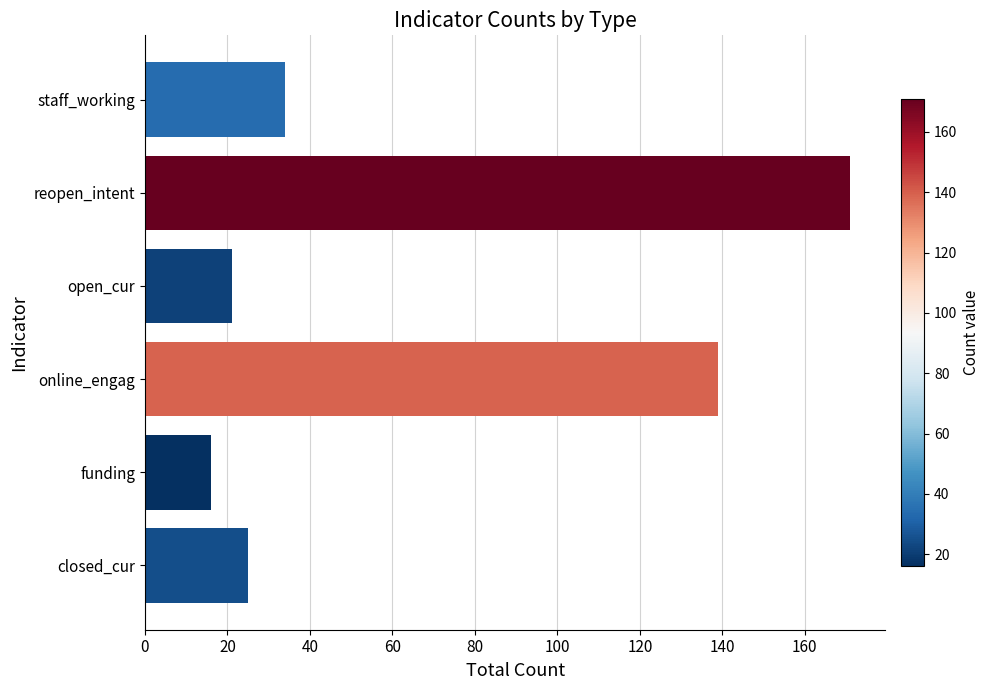

What is the change in value from open_cur to staff_working?

+13